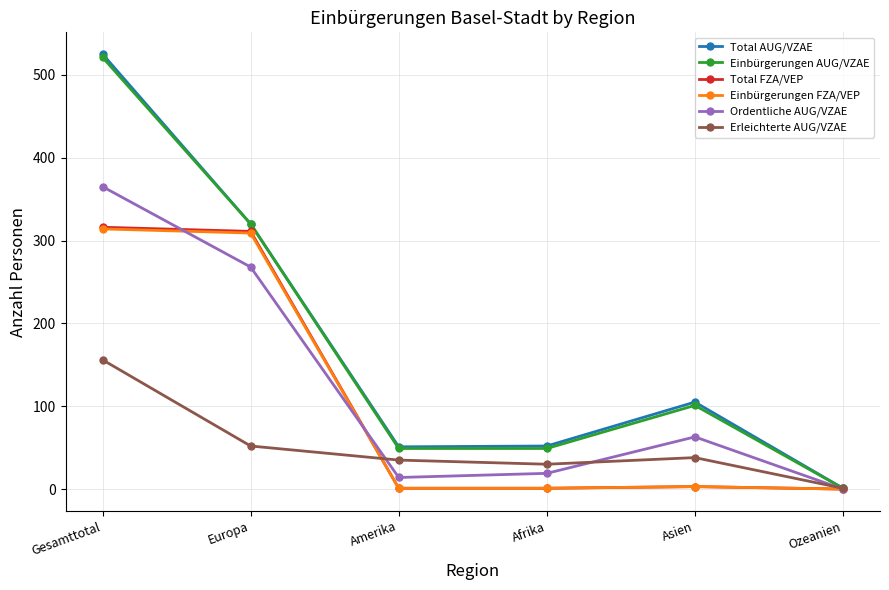

Where does the Einbürgerungen FZA/VEP series first go above 3?

Gesamttotal